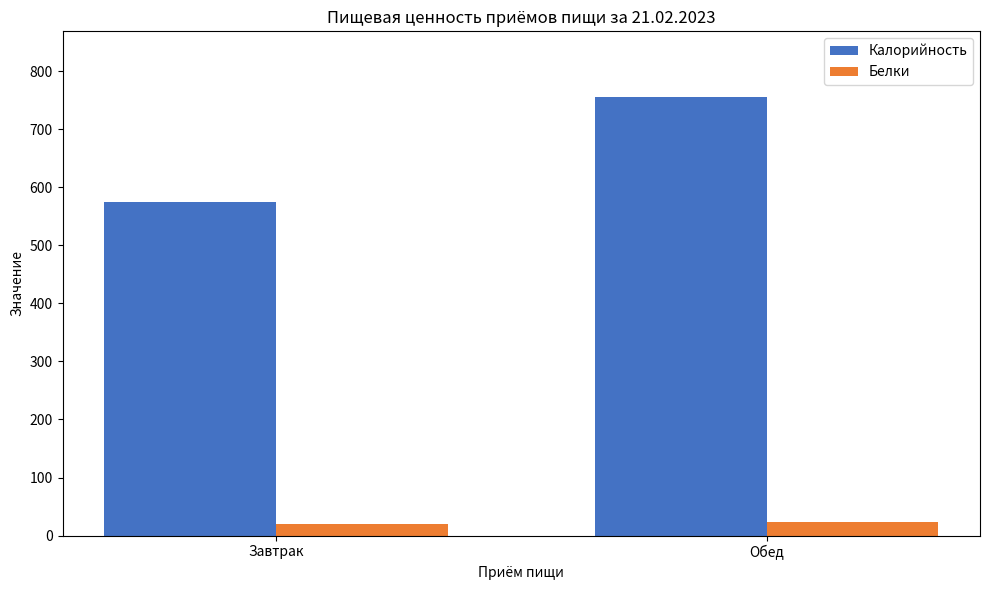

At which label does Белки first exceed 23?

Обед